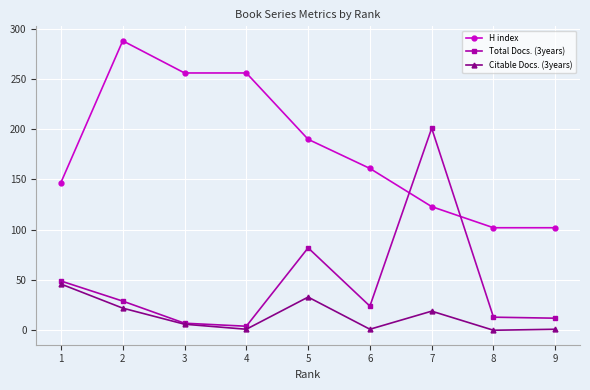

The H index series shows 123 at 7. True or false?

True